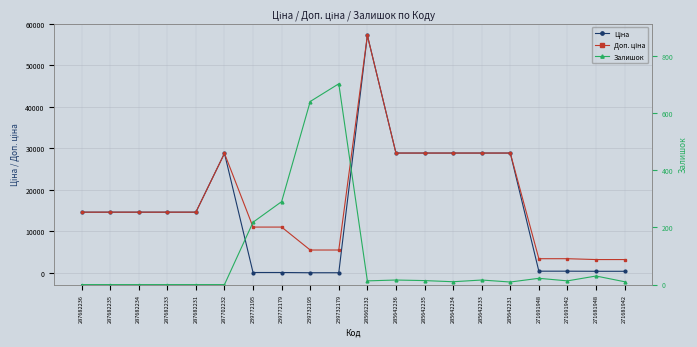

Reading right to left, what are all the values shown in this chart?

Ціна: 403.6	403.6	429.3	429.3	28890.3	28890.3	28890.3	28890.3	28890.3	57235.5	55.3	55.3	110.5	110.5	28821.8	14649.6	14649.6	14649.6	14649.6	14649.6
Доп. ціна: 3228.8	3228.8	3434.6	3434.6	28890.3	28890.3	28890.3	28890.3	28890.3	57235.5	5528.0	5528.0	11055.0	11055.0	28821.8	14649.6	14649.6	14649.6	14649.6	14649.6
Залишок: 10.0	30.0	13.0	22.0	9.0	16.0	10.0	14.0	16.0	13.0	702.0	640.0	290.0	218.0	0.0	0.0	0.0	0.0	0.0	0.0